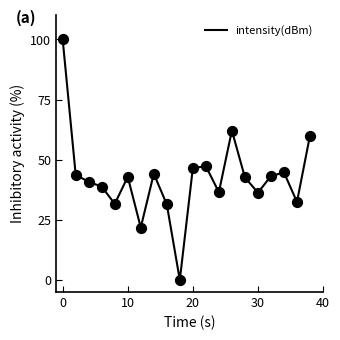

What is the maximum value shown in the chart?

100.0